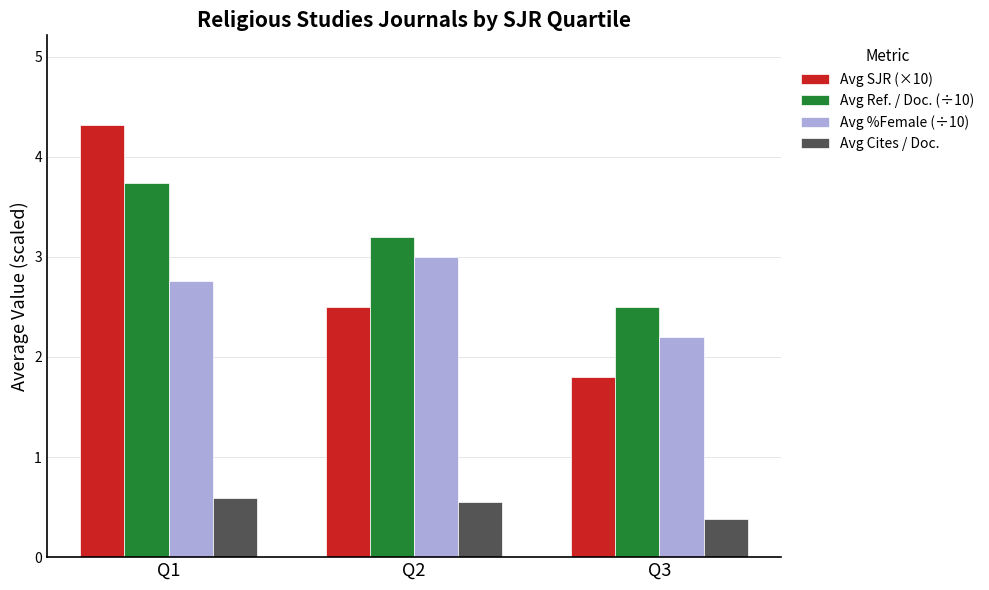

Which series has the widest spread of values?

Avg SJR (×10)